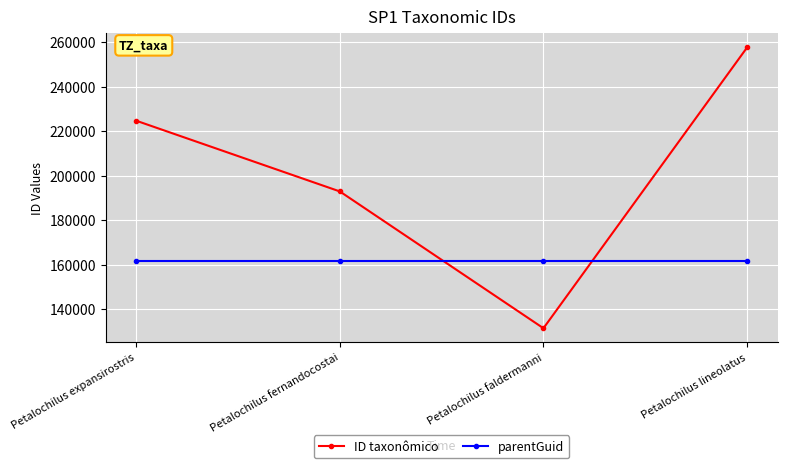

What is the label of the 2nd point from the left?

Petalochilus fernandocostai